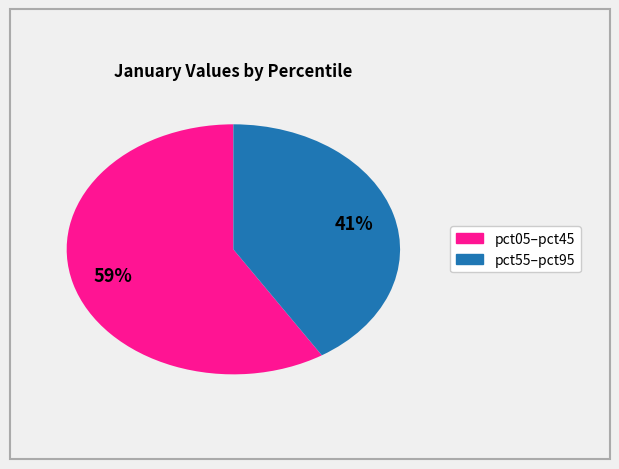

To the nearest percent, what is the difference between the largest and smallest slice percentages?

18%